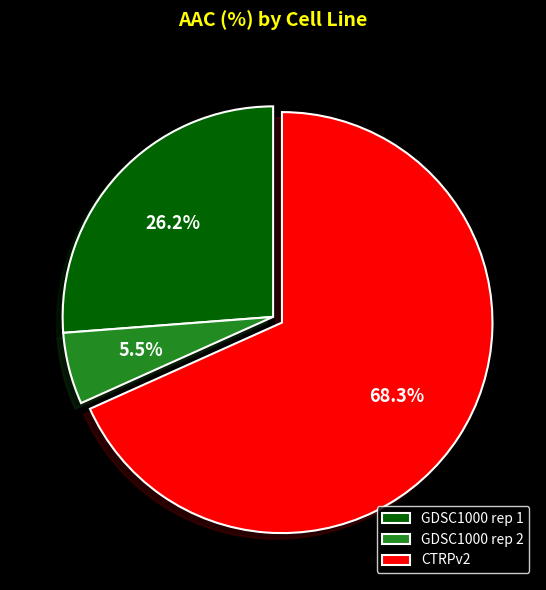

What is the majority slice?

CTRPv2